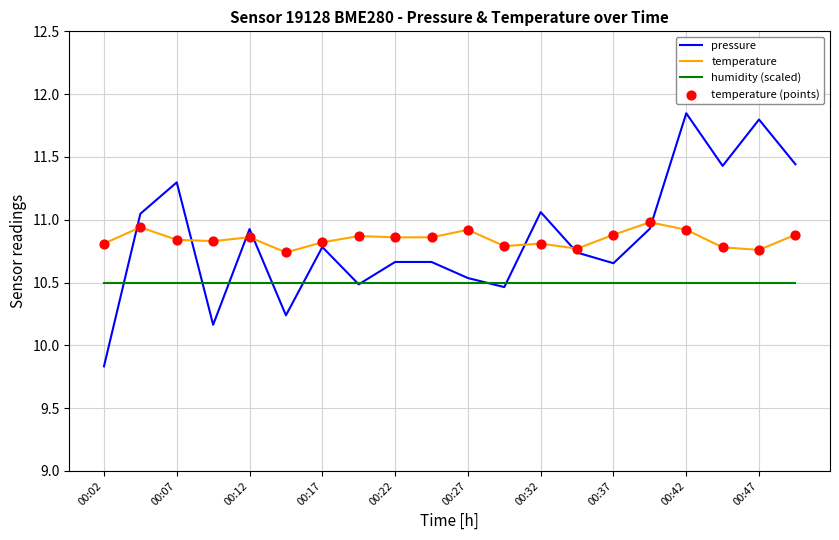

True or false: humidity (scaled) and temperature intersect in this chart.

False